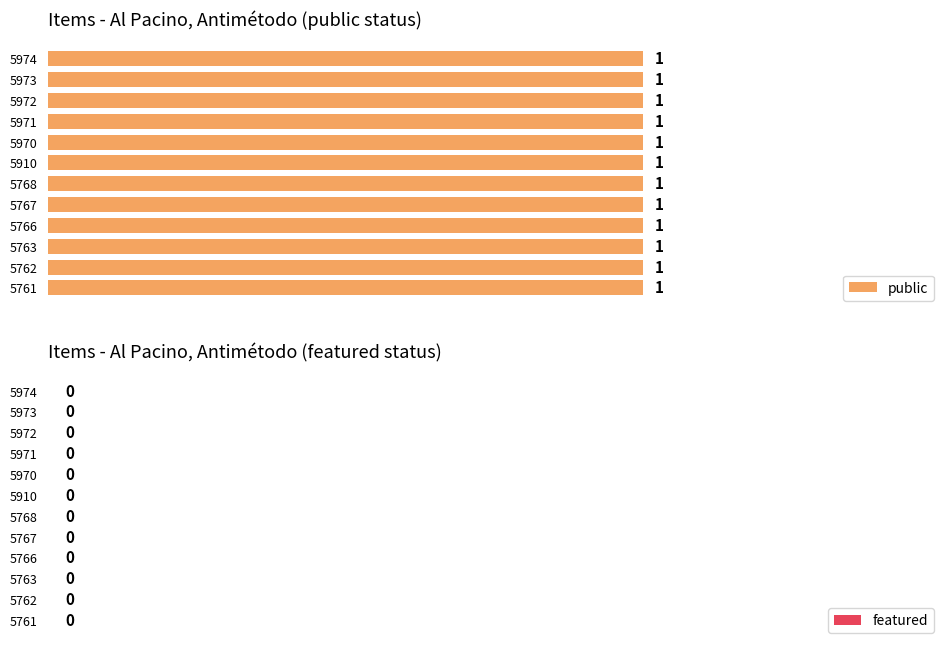

List the series in order of their peak value, highest first.

public, featured